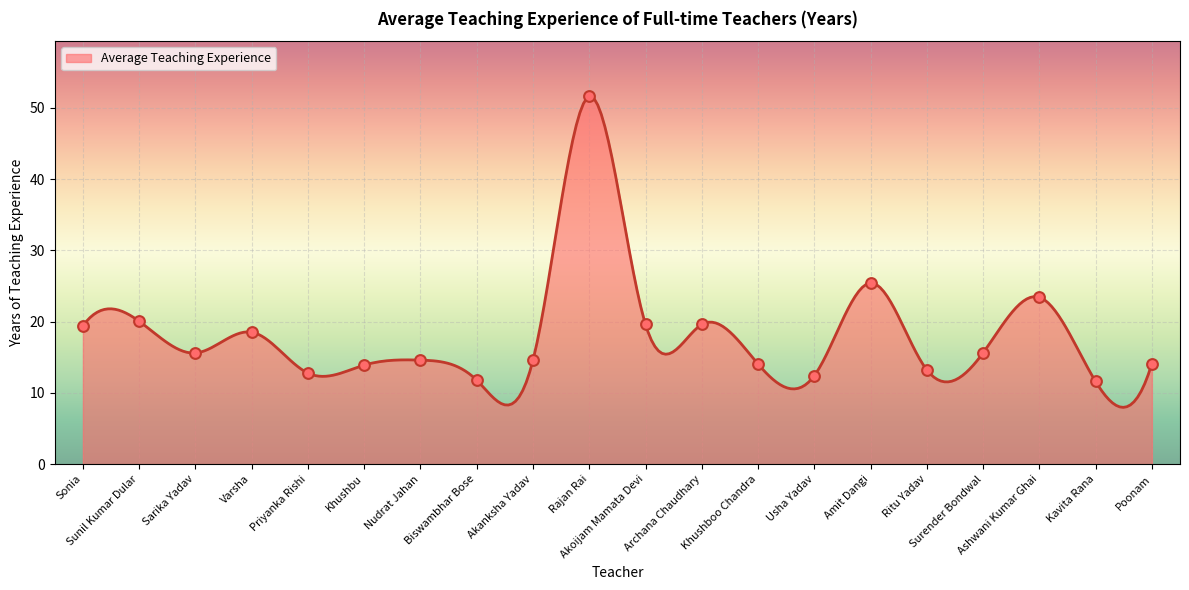

Approximately how many times larger is the value at Sunil Kumar Dular compared to Nudrat Jahan?

1.4